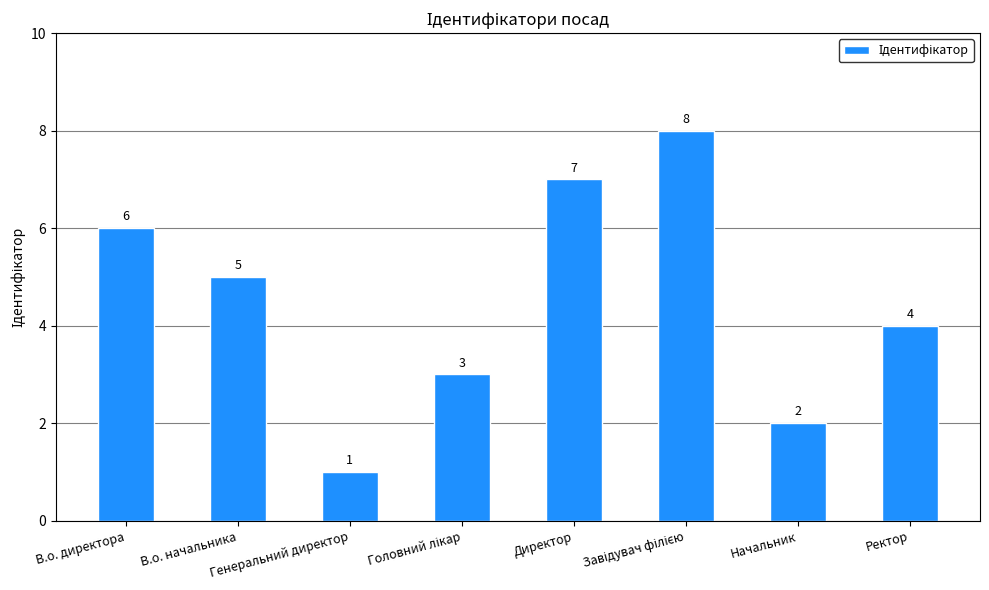

Approximately how many times larger is the value at Ректор compared to В.о. начальника?

0.8